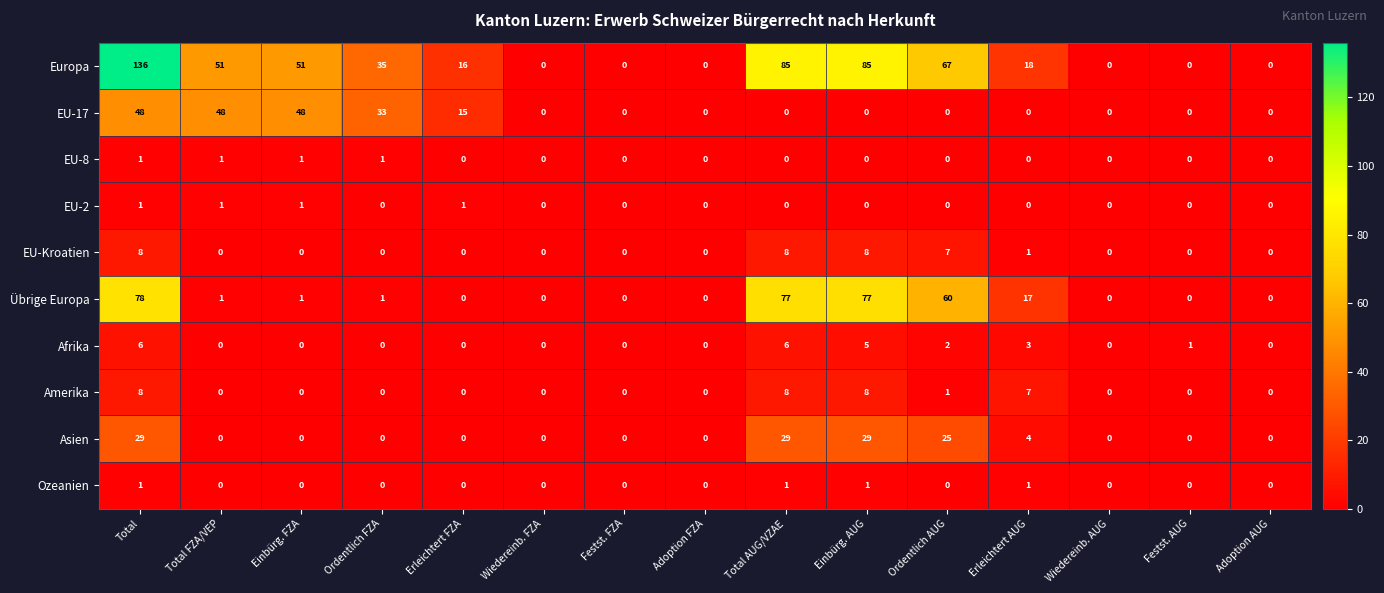

Count the EU-Kroatien values in the range 0 to 7.

12